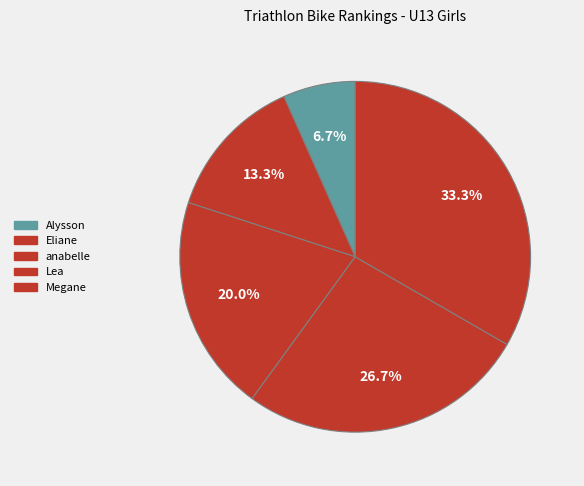

To the nearest percent, what is the average slice percentage?

20%